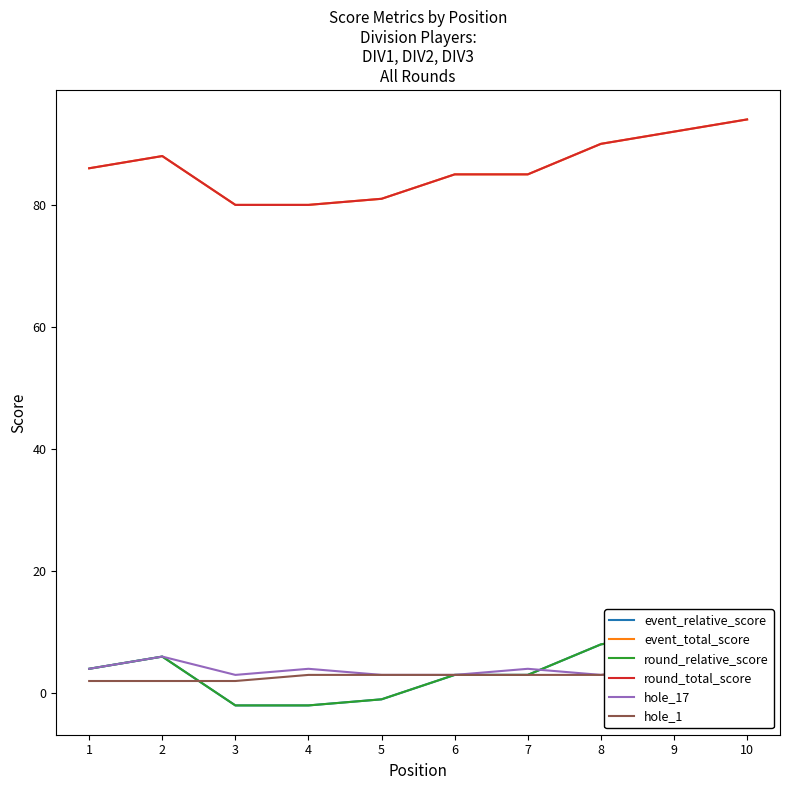

Which category has the lowest value in the event_relative_score series?

3